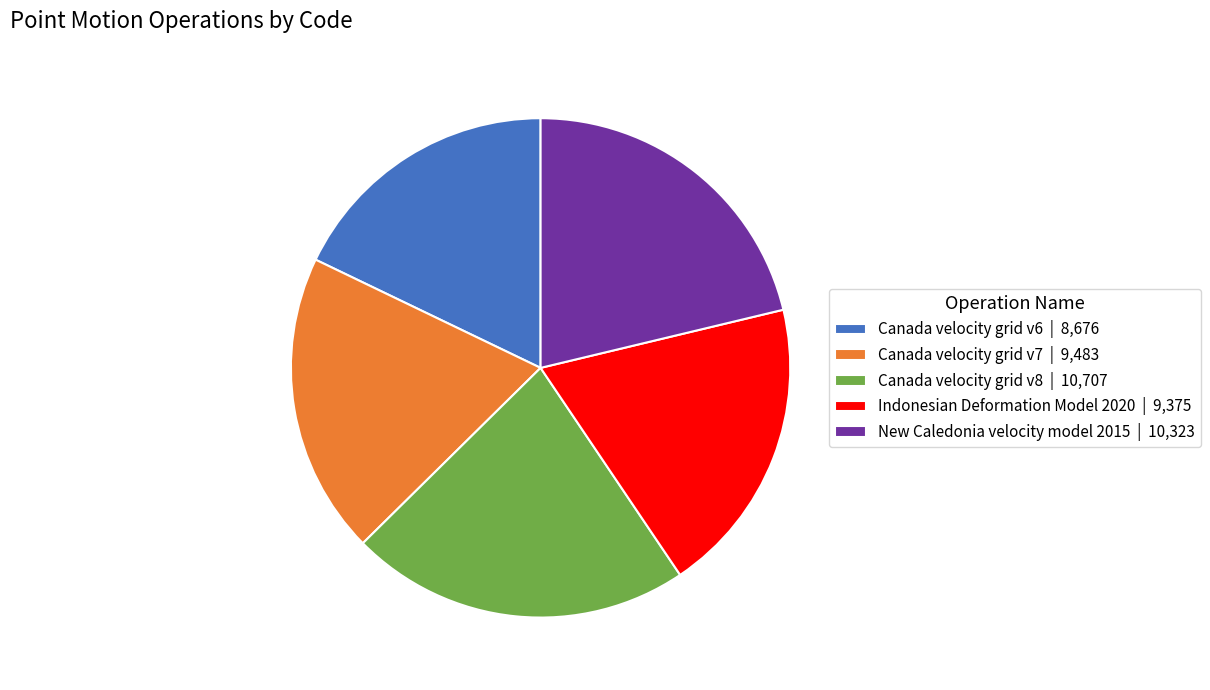

Is there any slice that represents more than half of the pie?

No